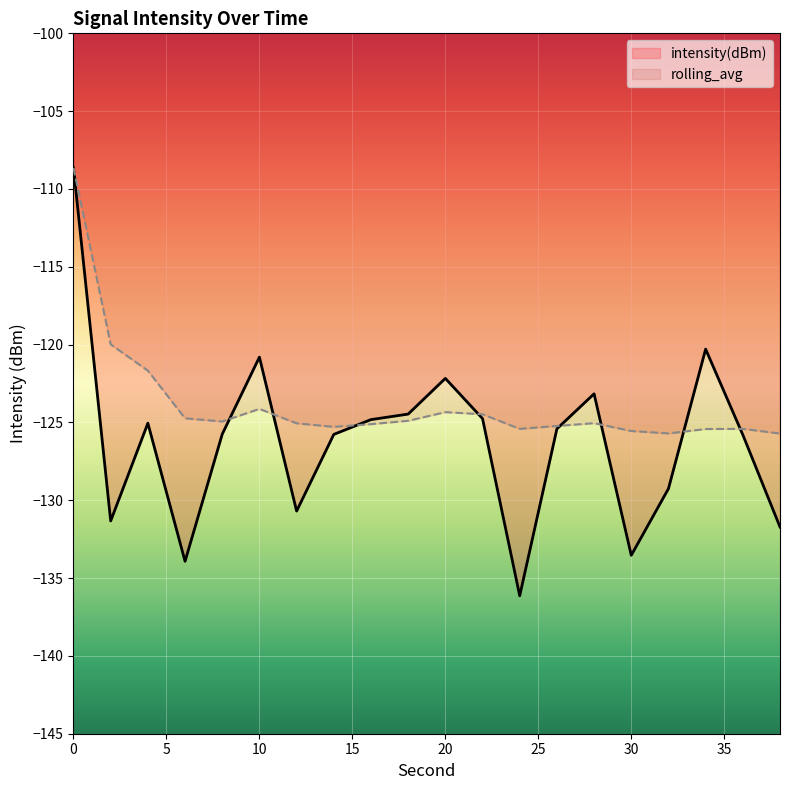

What is the value of the intensity(dBm) point at the 15th from the left?

-123.2